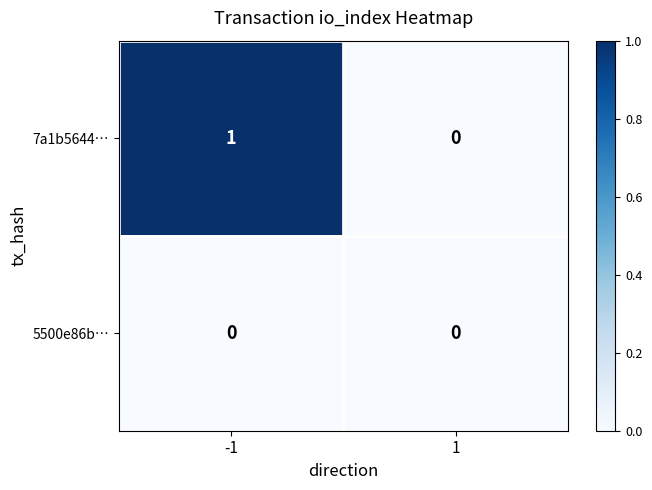

Rank the series at -1 from highest to lowest value.

7a1b5644…, 5500e86b…